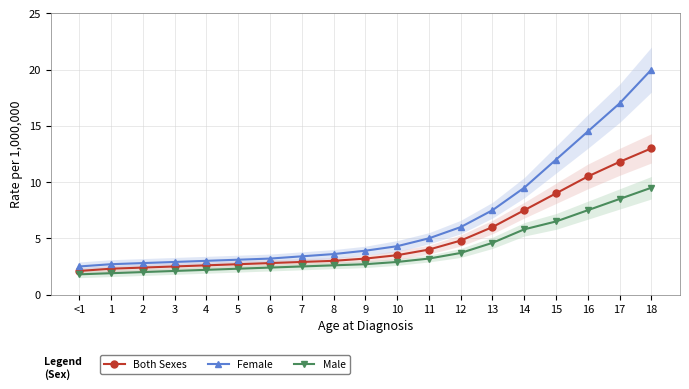

What is the value of the Both Sexes point at the 2nd from the left?

2.3